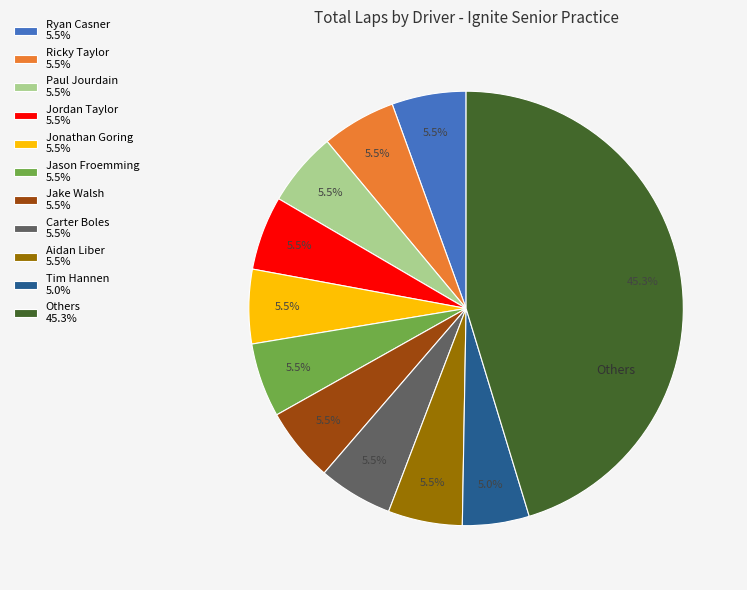

How many segments does this pie chart have?

11